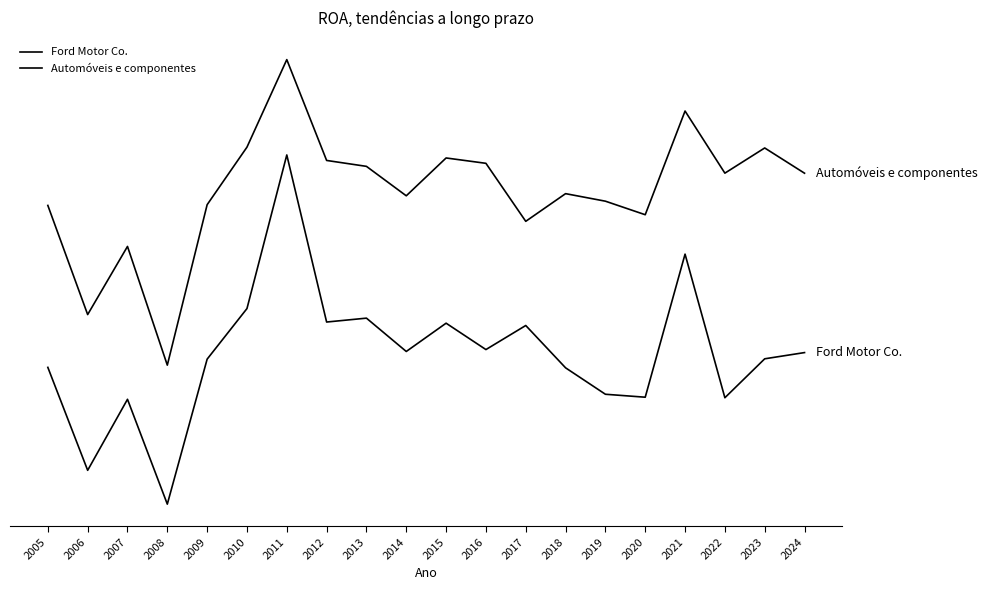

Is this an area chart (filled region under the line)?

No